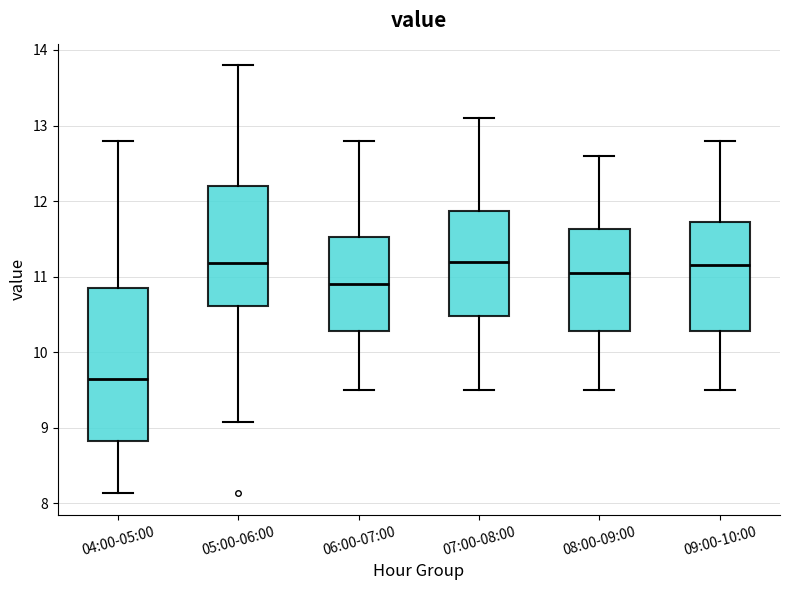

Reading left to right, transcribe this box plot: for each box, give where its median line is, the range the box spans, and where its two whiskers end, as read against the y-axis. The values are not printed on the chart, so give them approximately, as read against the axis.

04:00-05:00: median 9.7, box 8.8 to 10.8, whiskers 8.1 to 12.8
05:00-06:00: median 11.2, box 10.6 to 12.2, whiskers 9.1 to 13.8
06:00-07:00: median 10.9, box 10.3 to 11.5, whiskers 9.5 to 12.8
07:00-08:00: median 11.2, box 10.5 to 11.9, whiskers 9.5 to 13.1
08:00-09:00: median 11.1, box 10.3 to 11.6, whiskers 9.5 to 12.6
09:00-10:00: median 11.2, box 10.3 to 11.7, whiskers 9.5 to 12.8